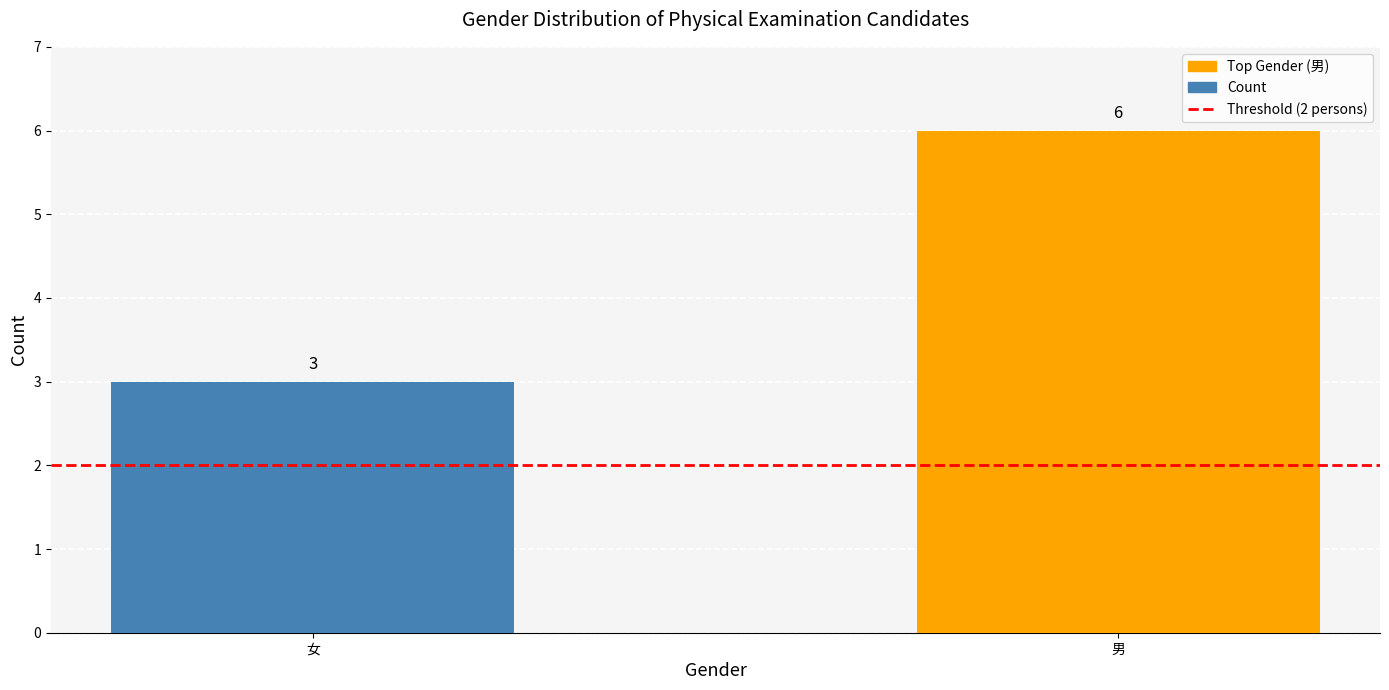

What position from the left is 男?

2